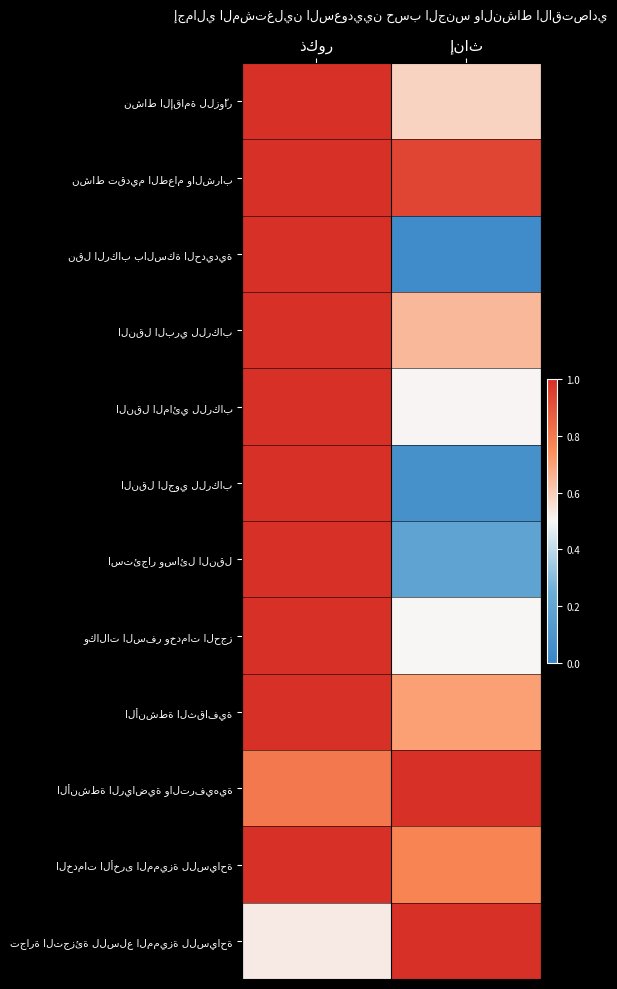

Where is تجارة التجزئة للسلع المميزة للسياحة nearest to the value 0?

ذكور